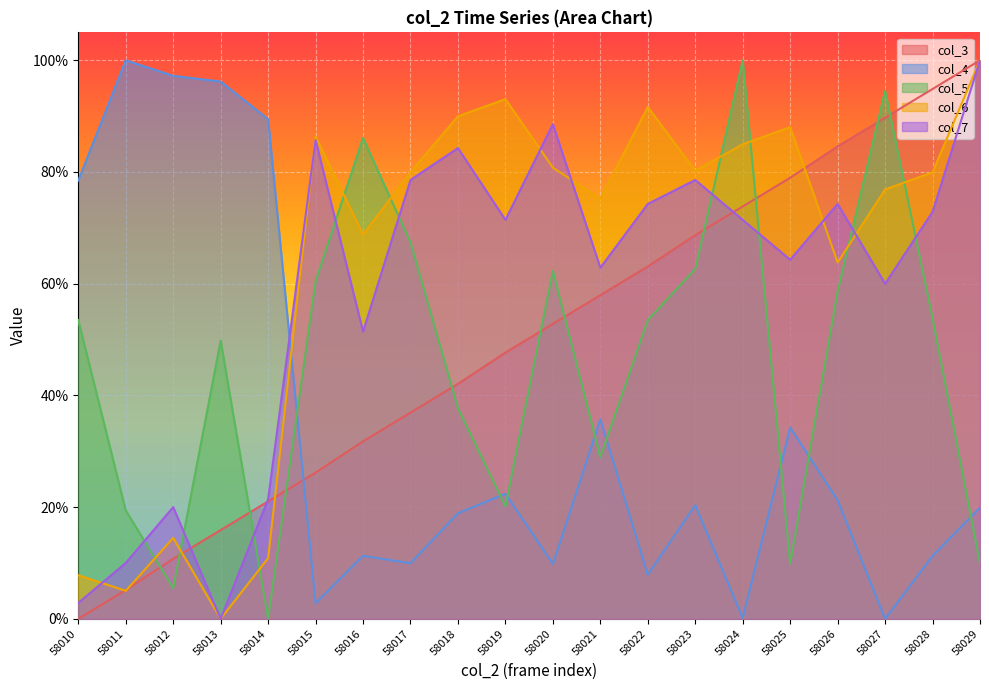

How many interior local valleys does the col_4 series have?

6